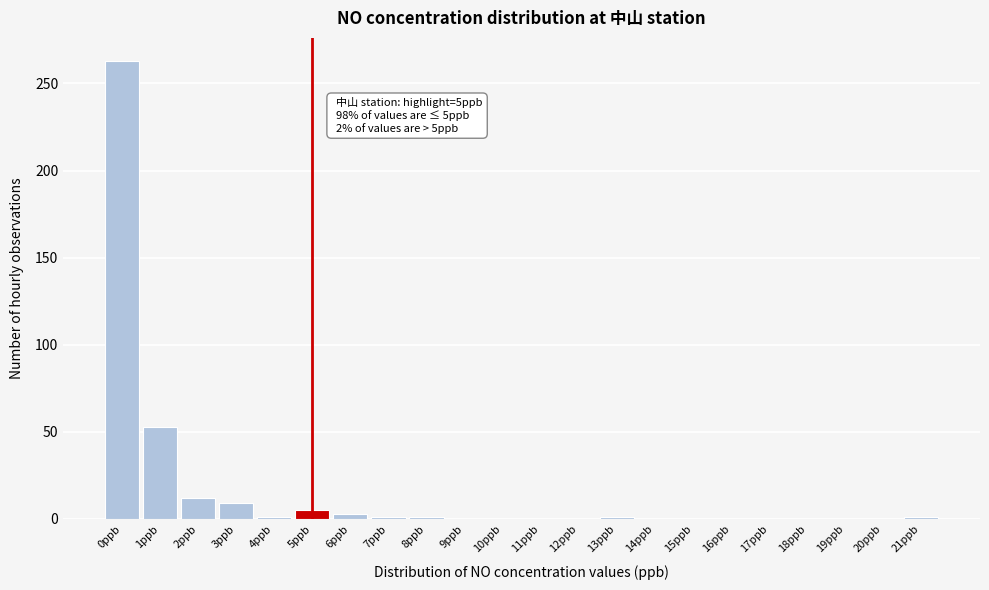

What is the maximum value shown in the chart?

263